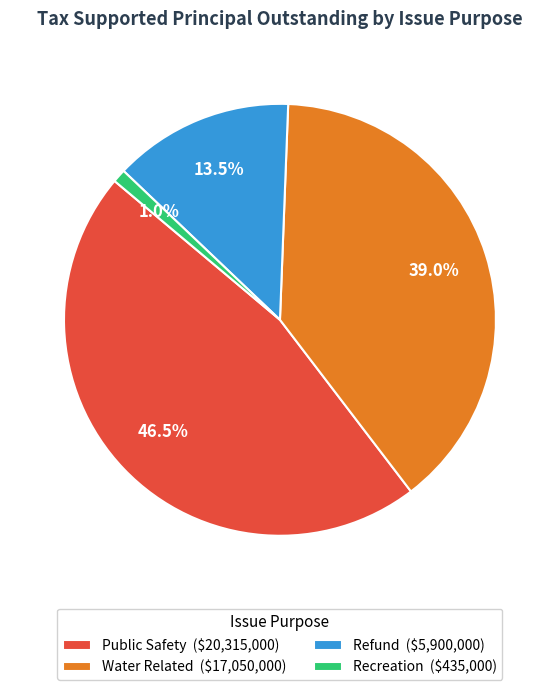

What percentage is NOT represented by Water Related ($17,050,000)?

61.0%